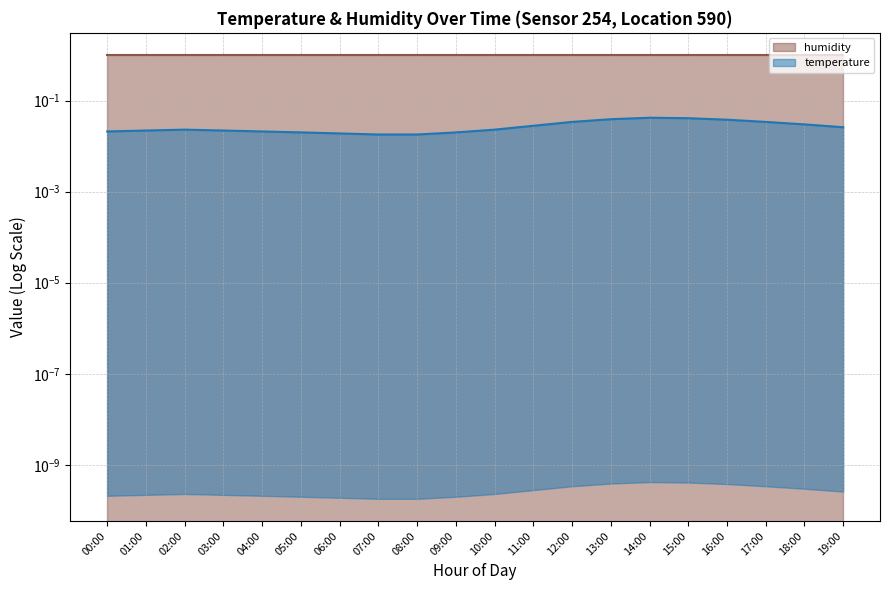

Rank the categories by value from lowest to highest.

07:00, 08:00, 06:00, 05:00, 09:00, 00:00, 04:00, 01:00, 03:00, 02:00, 10:00, 19:00, 11:00, 18:00, 12:00, 17:00, 16:00, 13:00, 15:00, 14:00